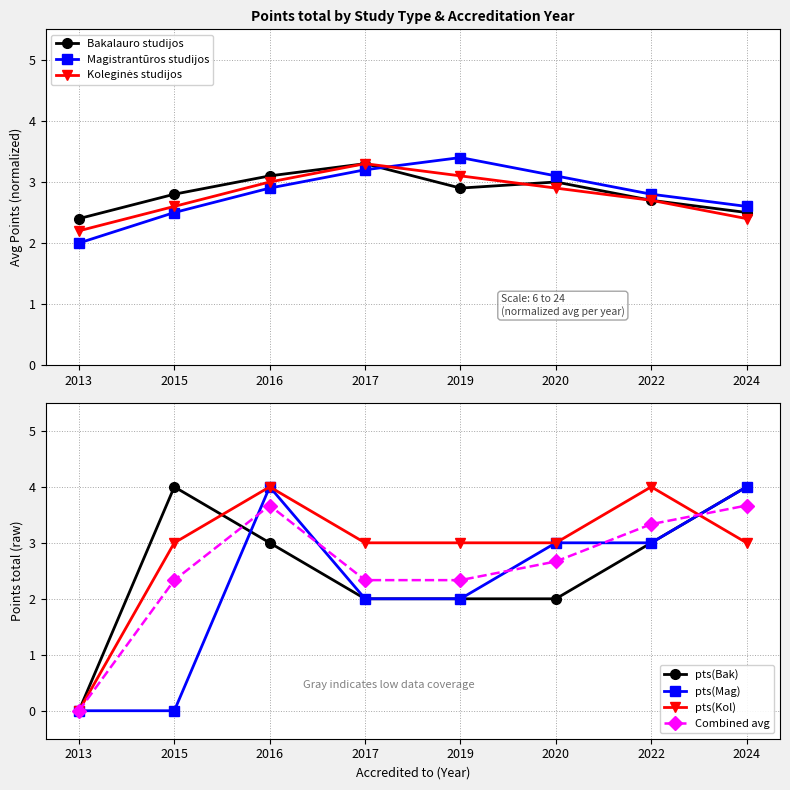

What is the difference between the second highest and minimum values in the Koleginės studijos series?

0.9